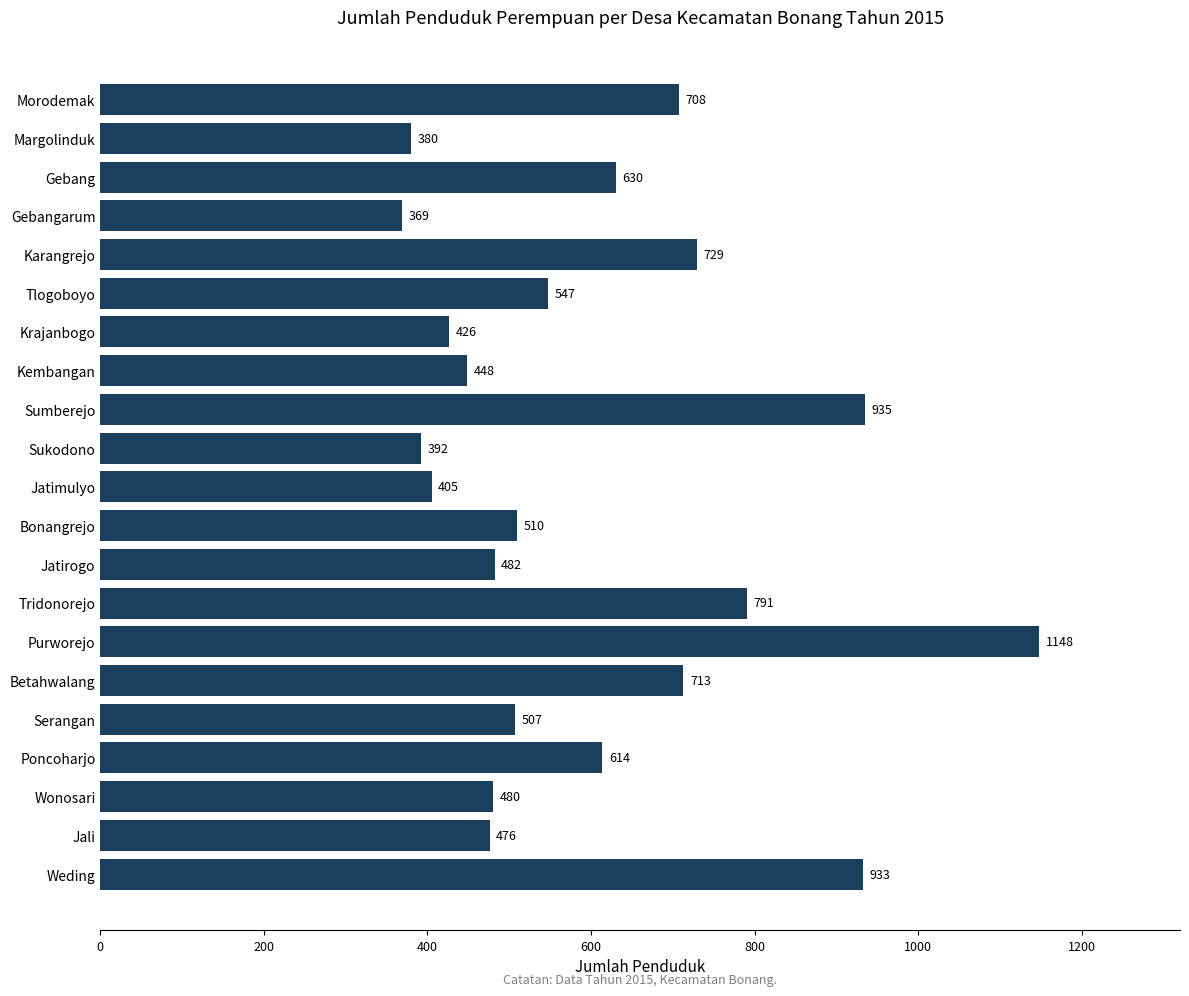

Approximately how many times larger is the value at Karangrejo compared to Wonosari?

1.5